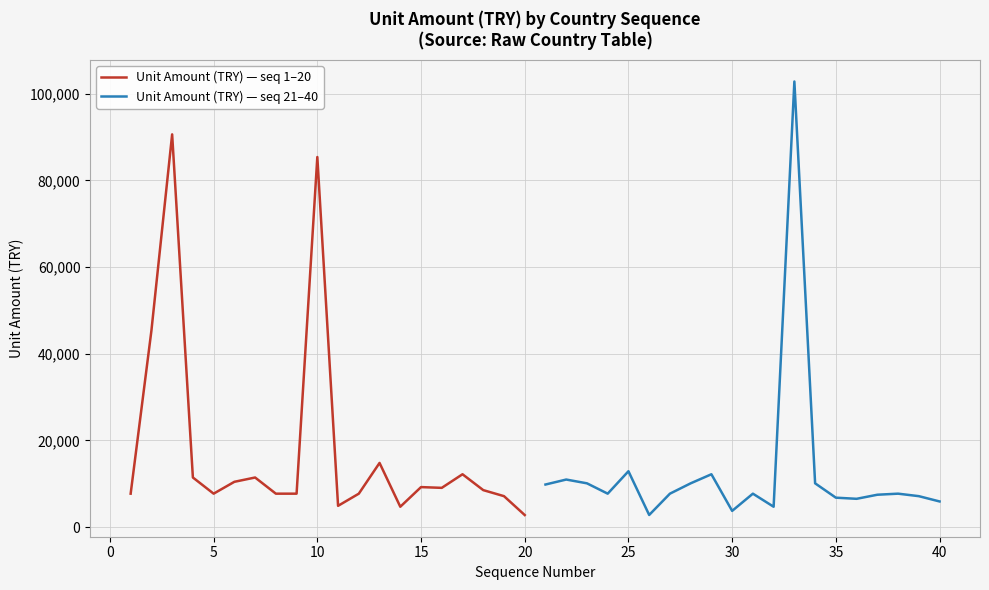

What are all the series names shown in the legend?

Unit Amount (TRY) — seq 1–20, Unit Amount (TRY) — seq 21–40